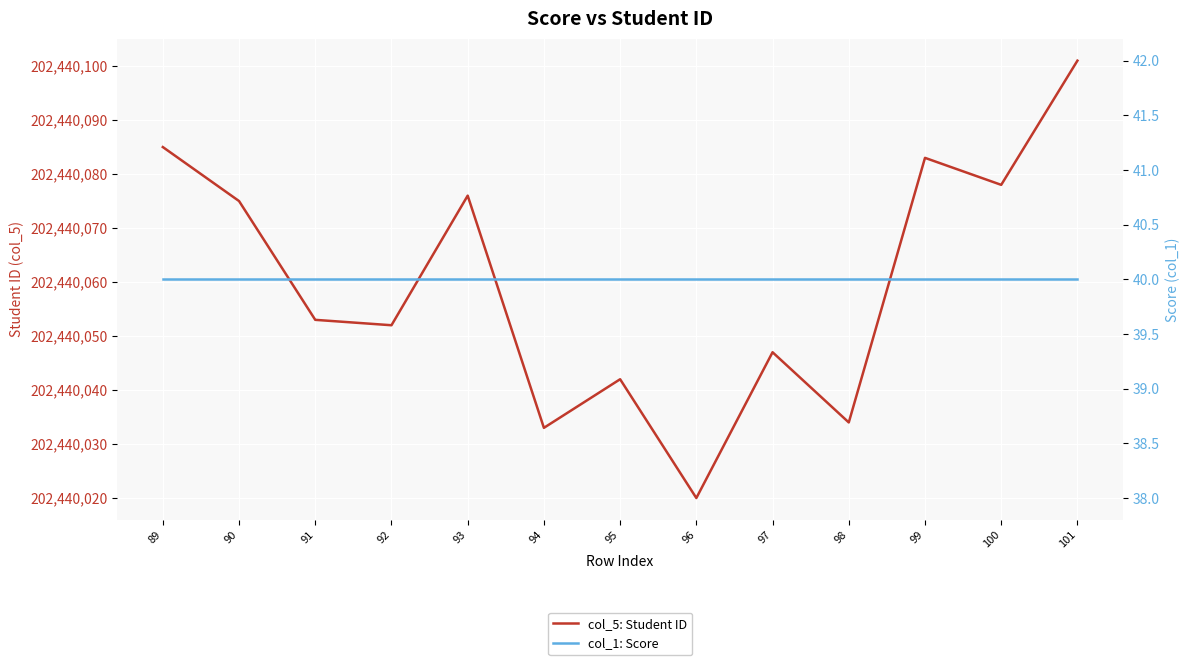

Between 89 and 101, which series saw the biggest shift?

col_5: Student ID